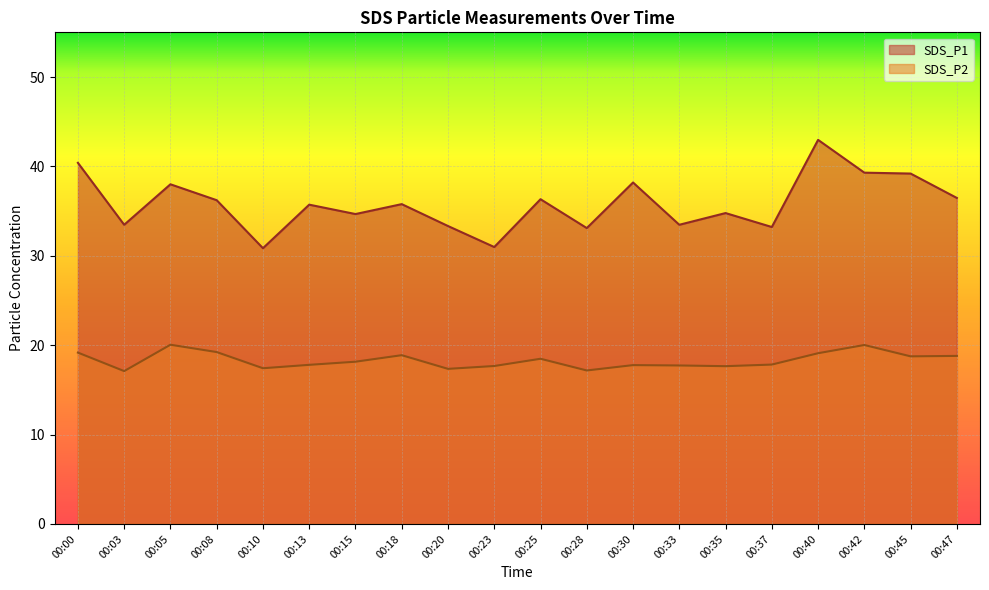

What is the lowest value of the SDS_P2 series?

17.1